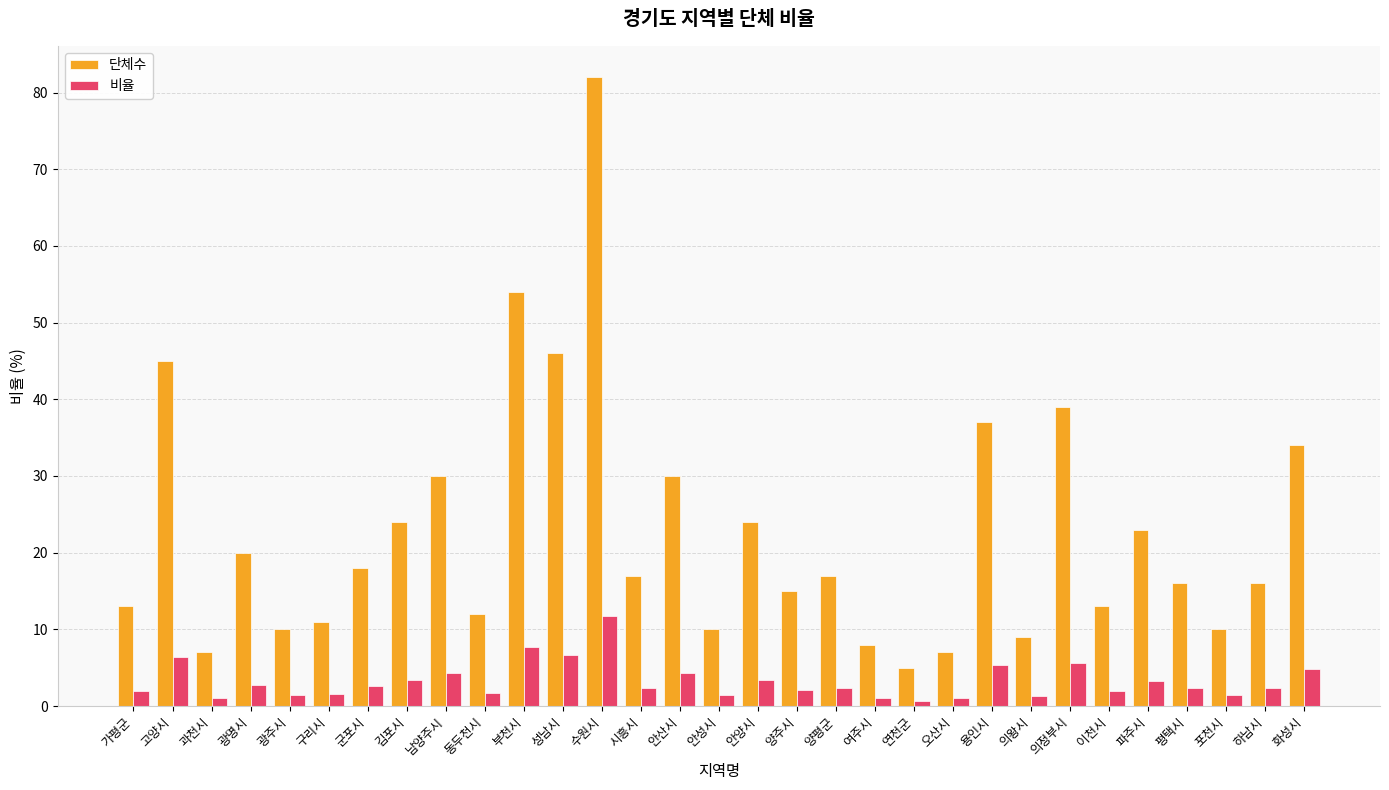

At how many categories does at least one series exceed 27?

9